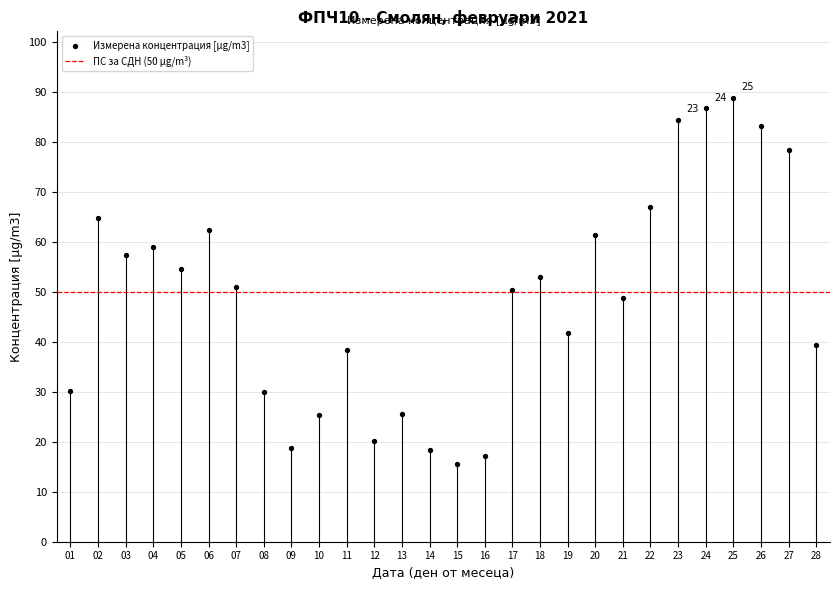

What is the range of Y values (max minus min)?

73.4